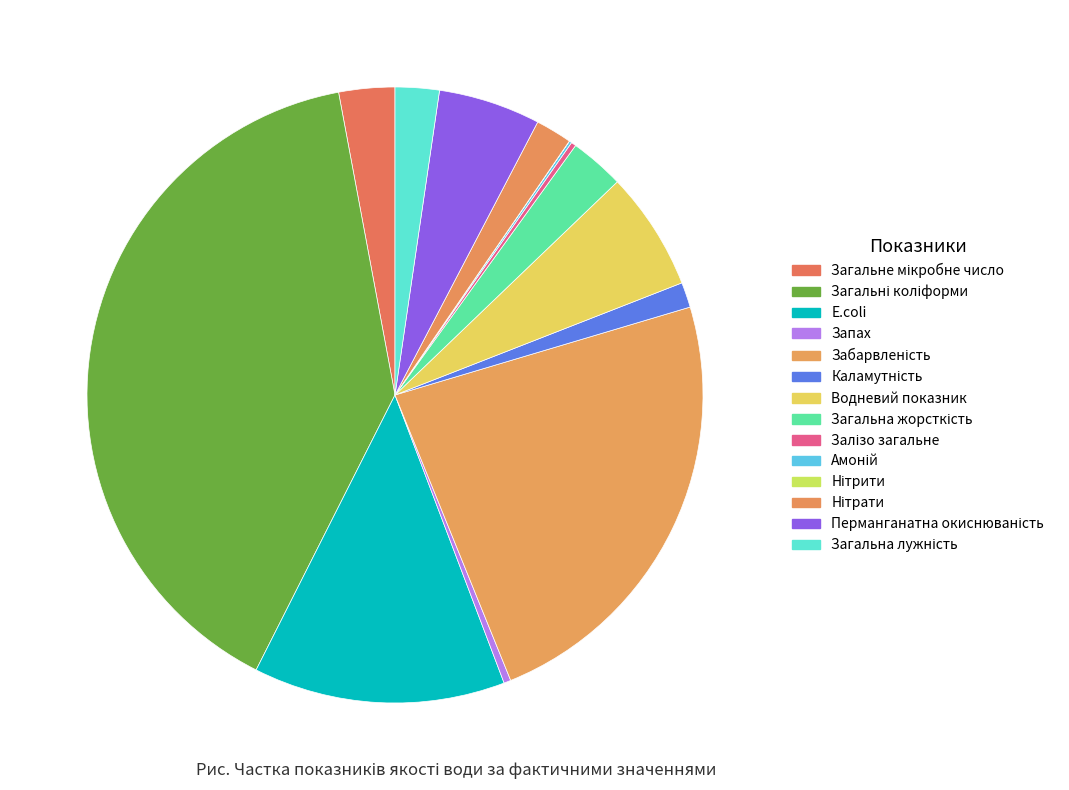

What portion of the pie excludes E.coli?

86.8%